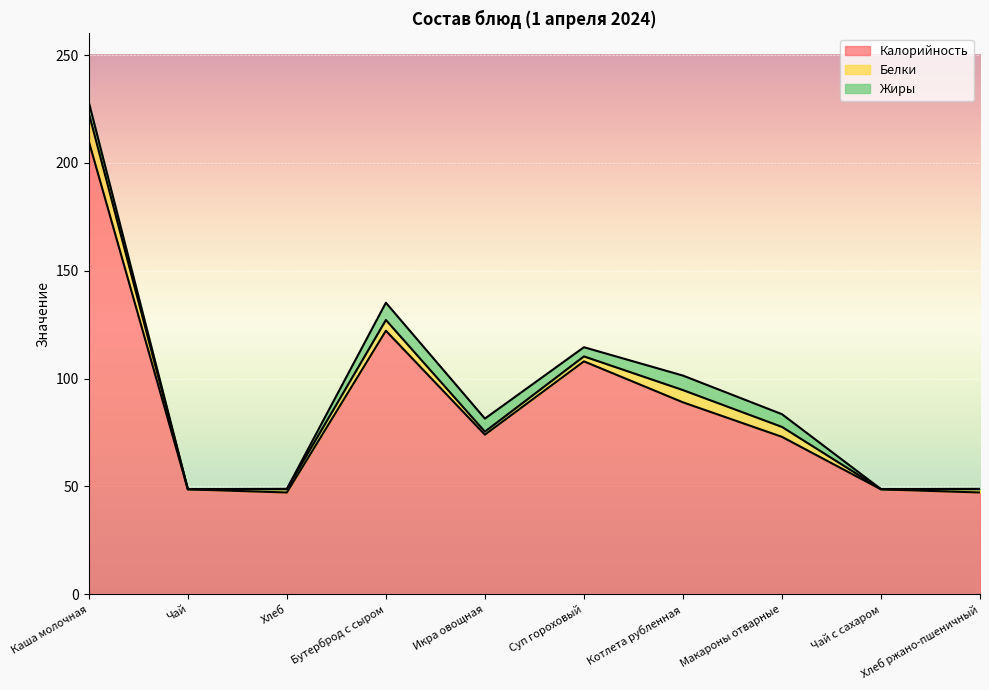

What is the average value of the Калорийность series?

86.8